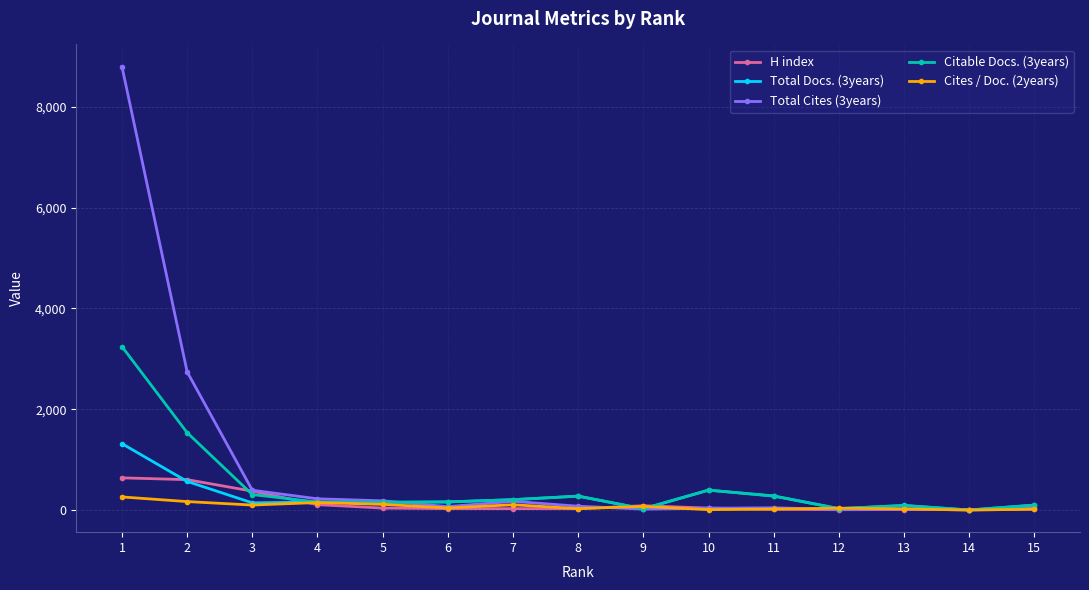

What is the difference between the highest and lowest values at 13?

81